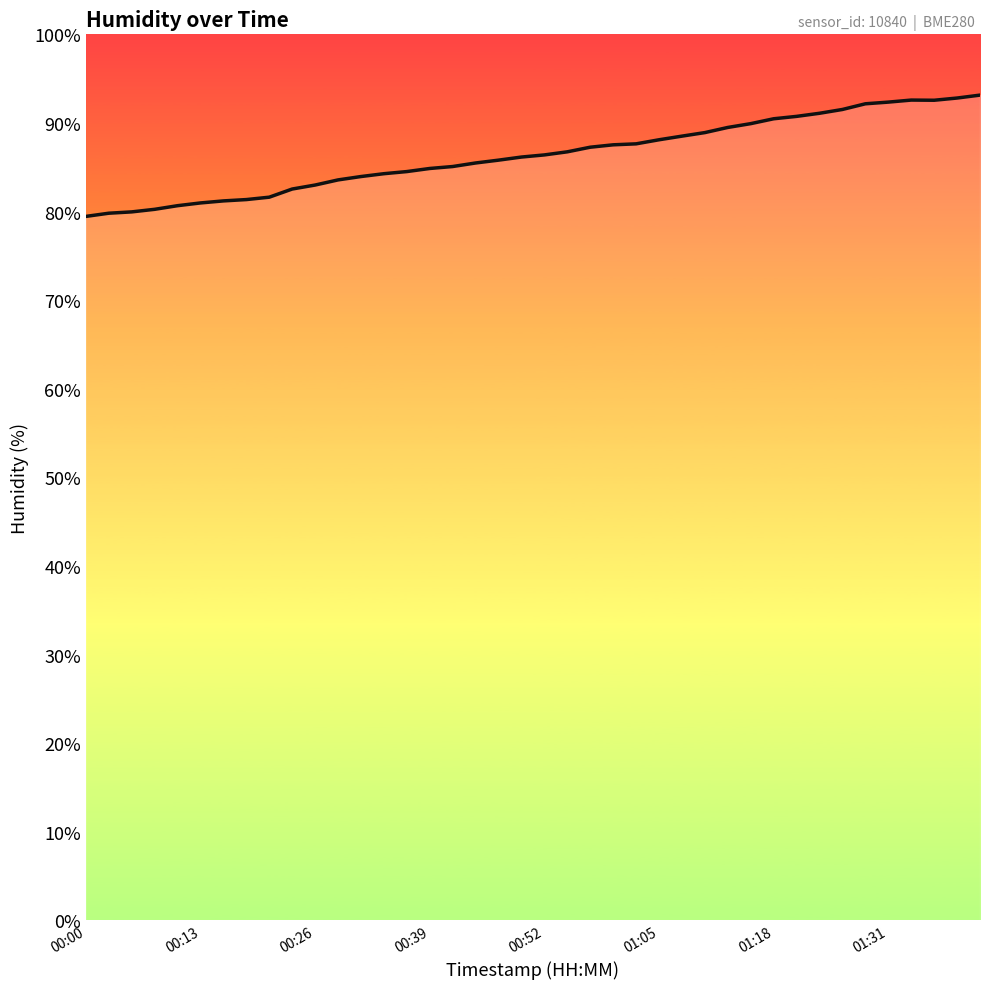

What is the difference between the maximum and minimum values?

13.7